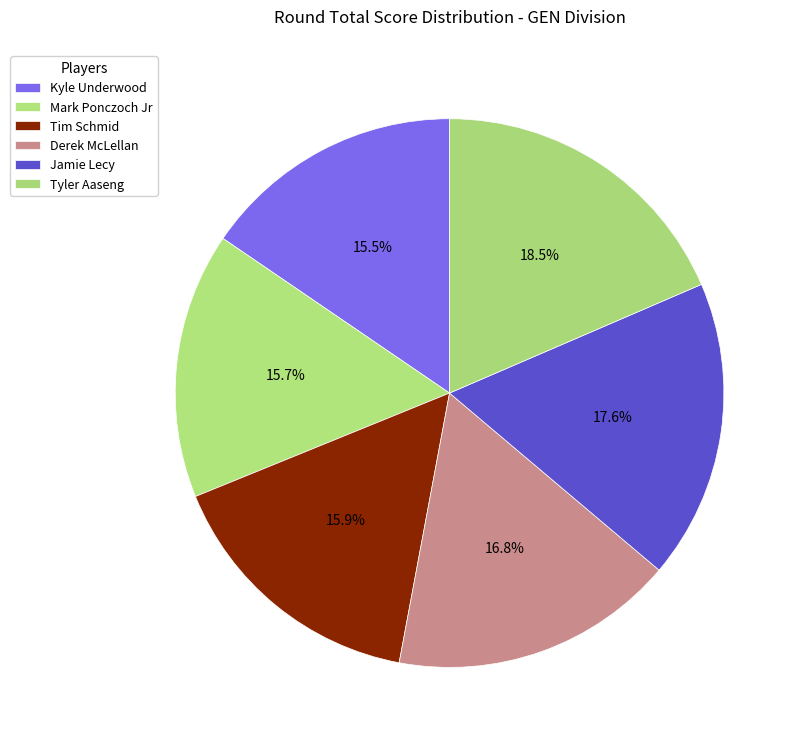

Rank the categories by value from lowest to highest.

Kyle Underwood, Mark Ponczoch Jr, Tim Schmid, Derek McLellan, Jamie Lecy, Tyler Aaseng